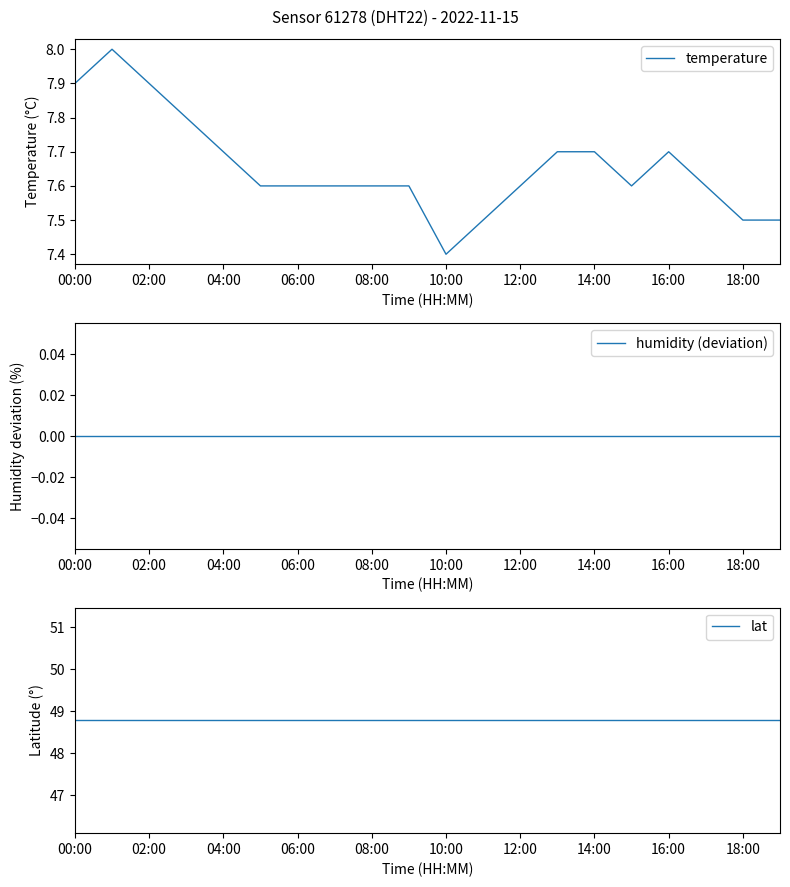

At which label does humidity (deviation) reach its minimum?

00:00